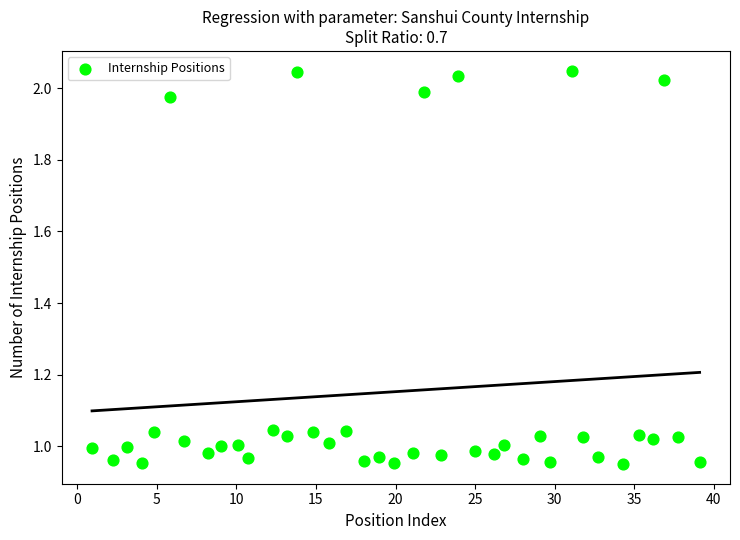

What is the range of X values (max minus min)?

38.2